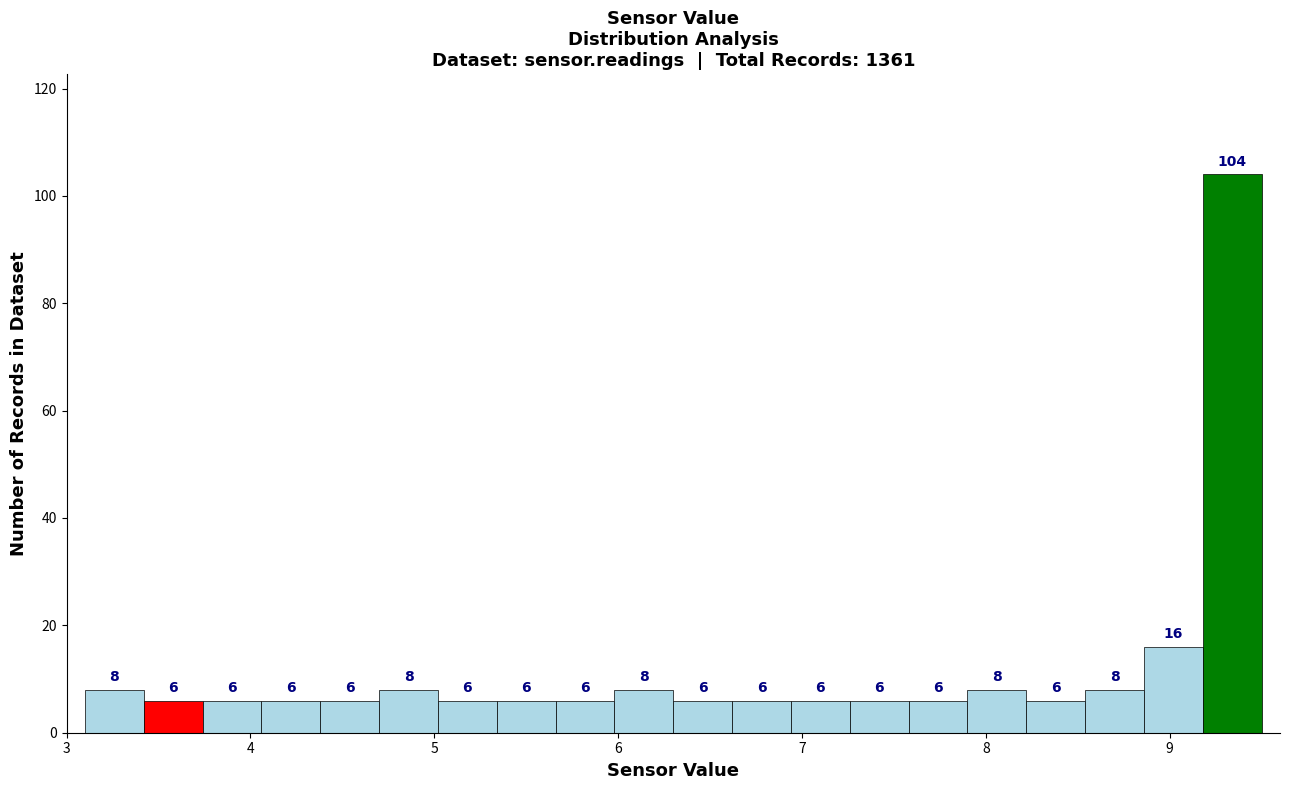

Read against the x-axis, roughly where is the centre of the tallest bar?

9.3